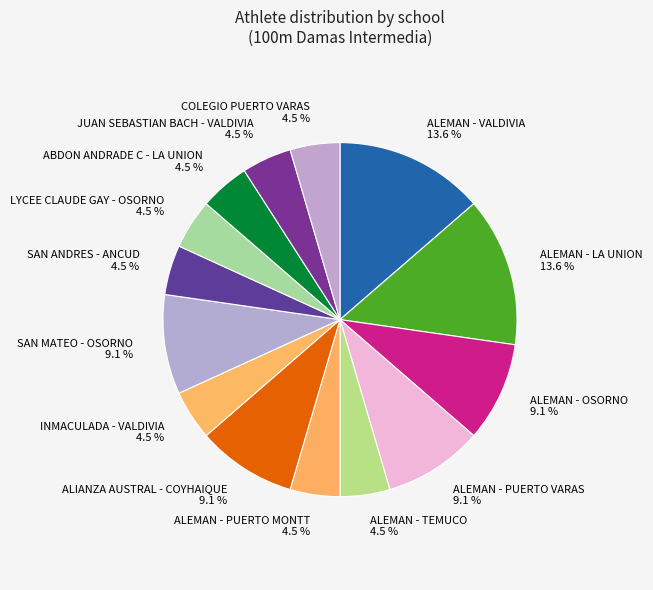

What percentage is NOT represented by COLEGIO PUERTO VARAS?

95.5%